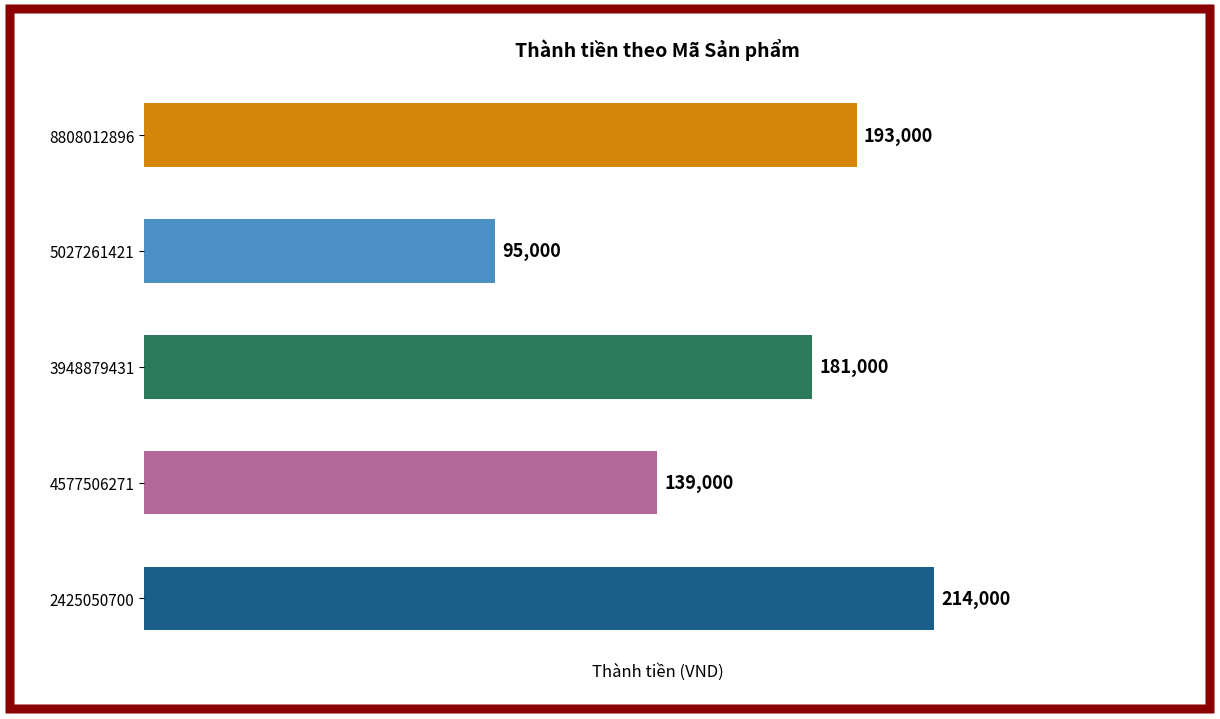

What is the difference between the maximum and minimum values?

119000